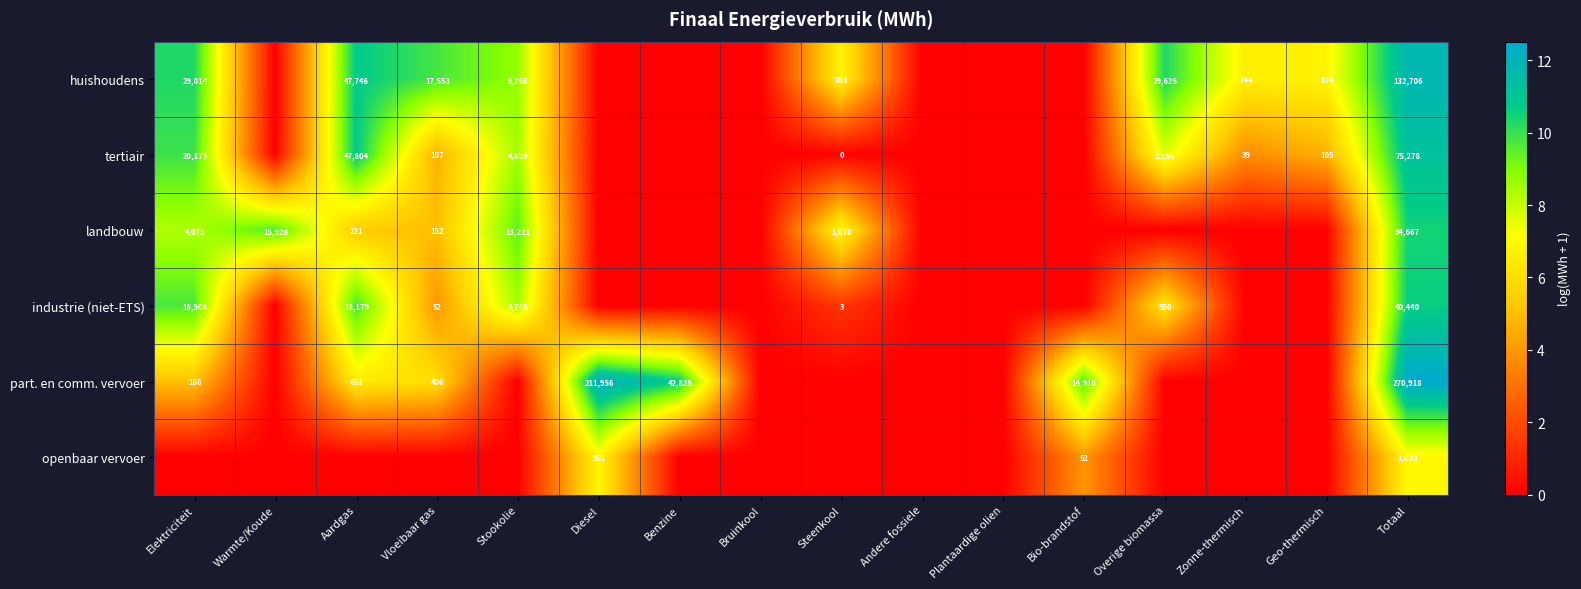

What is the difference between the highest and lowest values at Totaal?

269915